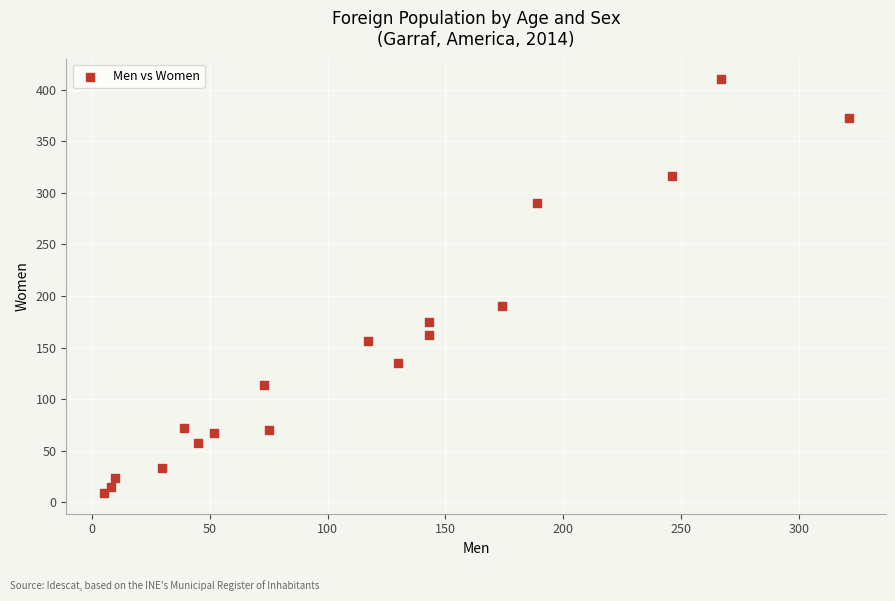

What is the range of Y values (max minus min)?

401